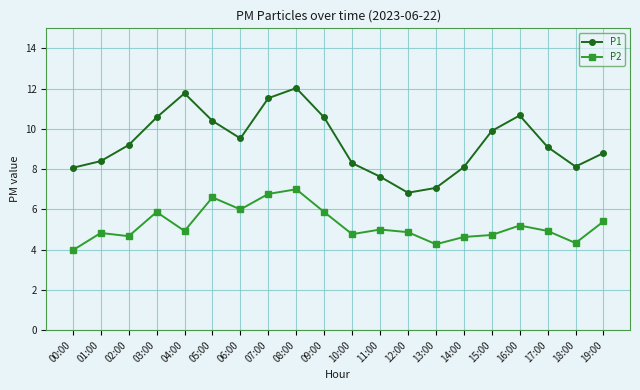

The P2 series shows 4.7 at 02:00. True or false?

True